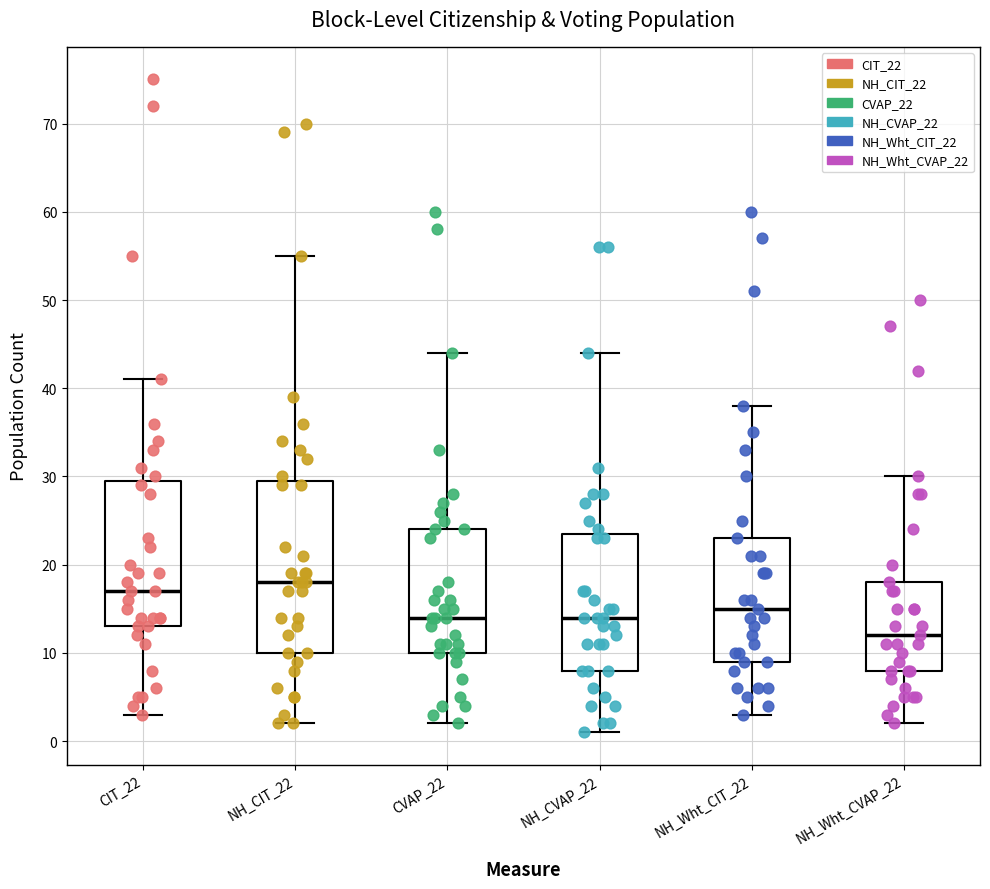

Which box has the highest median line?

NH_CIT_22